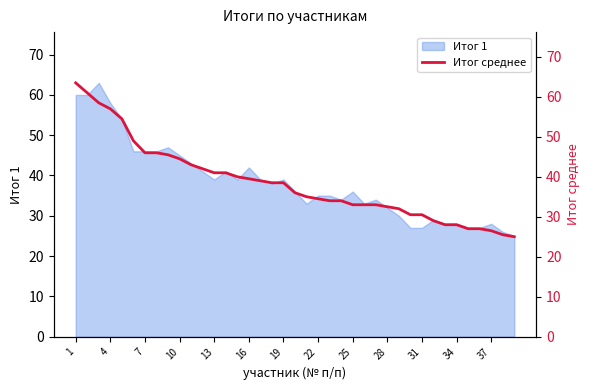

Is it true that Итог 1 equals 14 at 4?

False